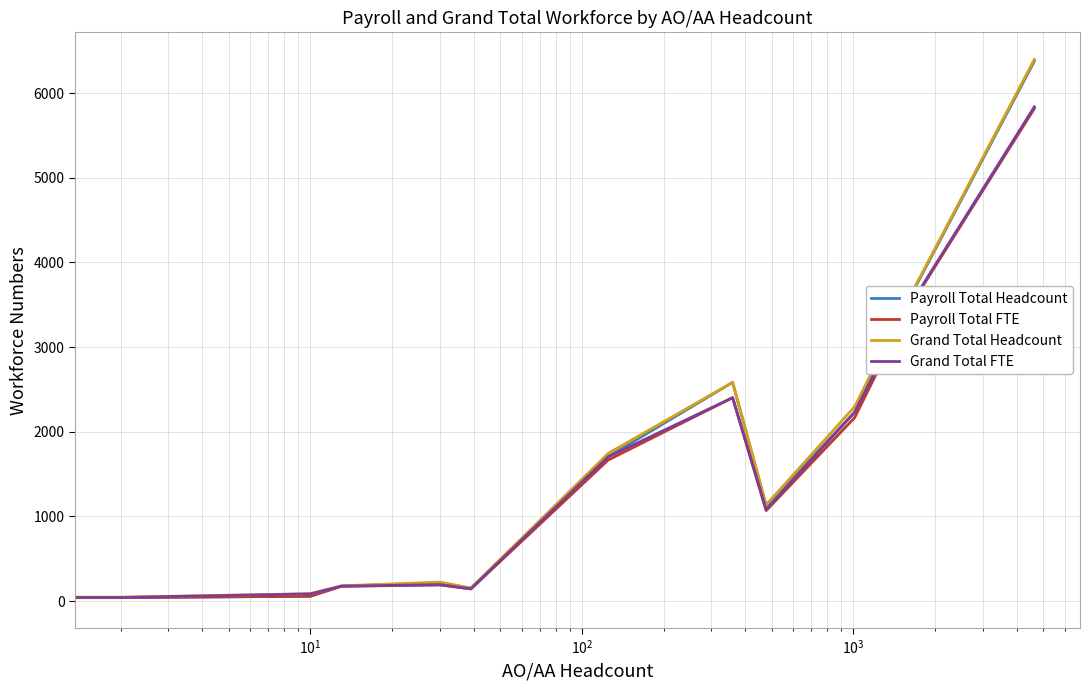

Rank the series by their maximum value, from lowest to highest.

Payroll Total FTE, Grand Total FTE, Payroll Total Headcount, Grand Total Headcount